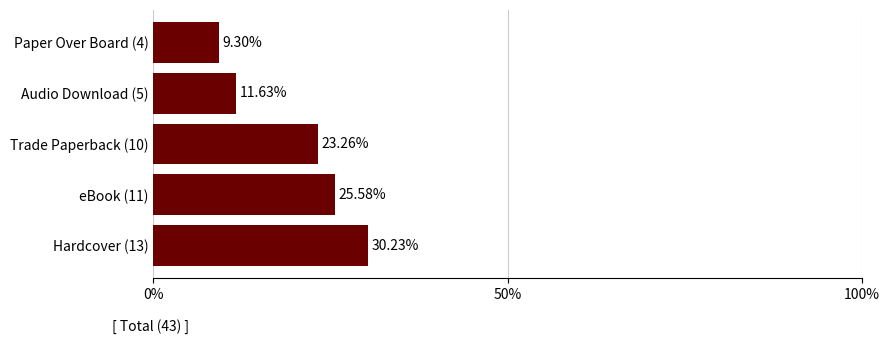

List the labels in order of value, largest first.

Hardcover (13), eBook (11), Trade Paperback (10), Audio Download (5), Paper Over Board (4)